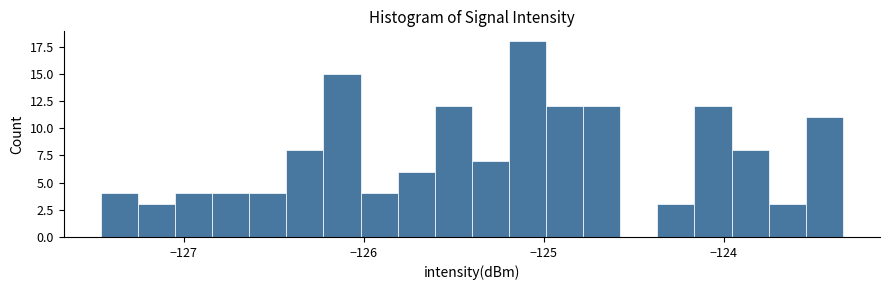

Read against the x-axis, roughly where is the centre of the tallest bar?

-125.1